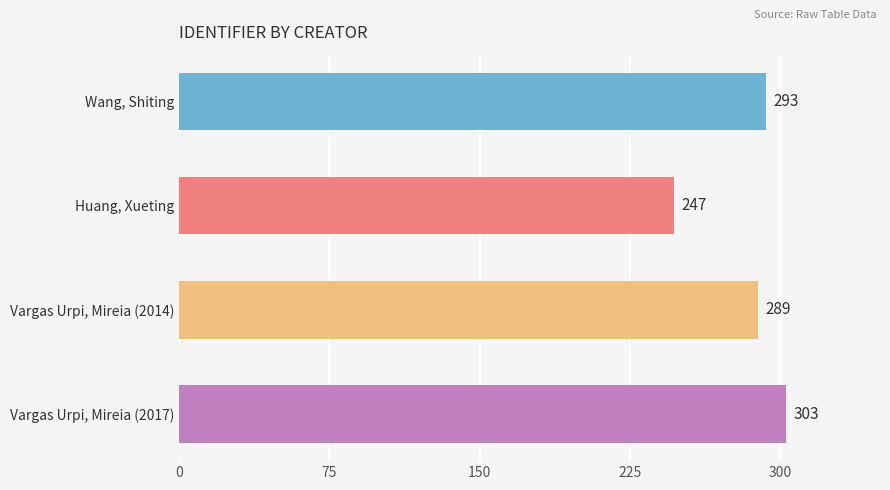

Reading bottom to top, extract all data points from this chart.

Vargas Urpi, Mireia (2017)=303	Vargas Urpi, Mireia (2014)=289	Huang, Xueting=247	Wang, Shiting=293